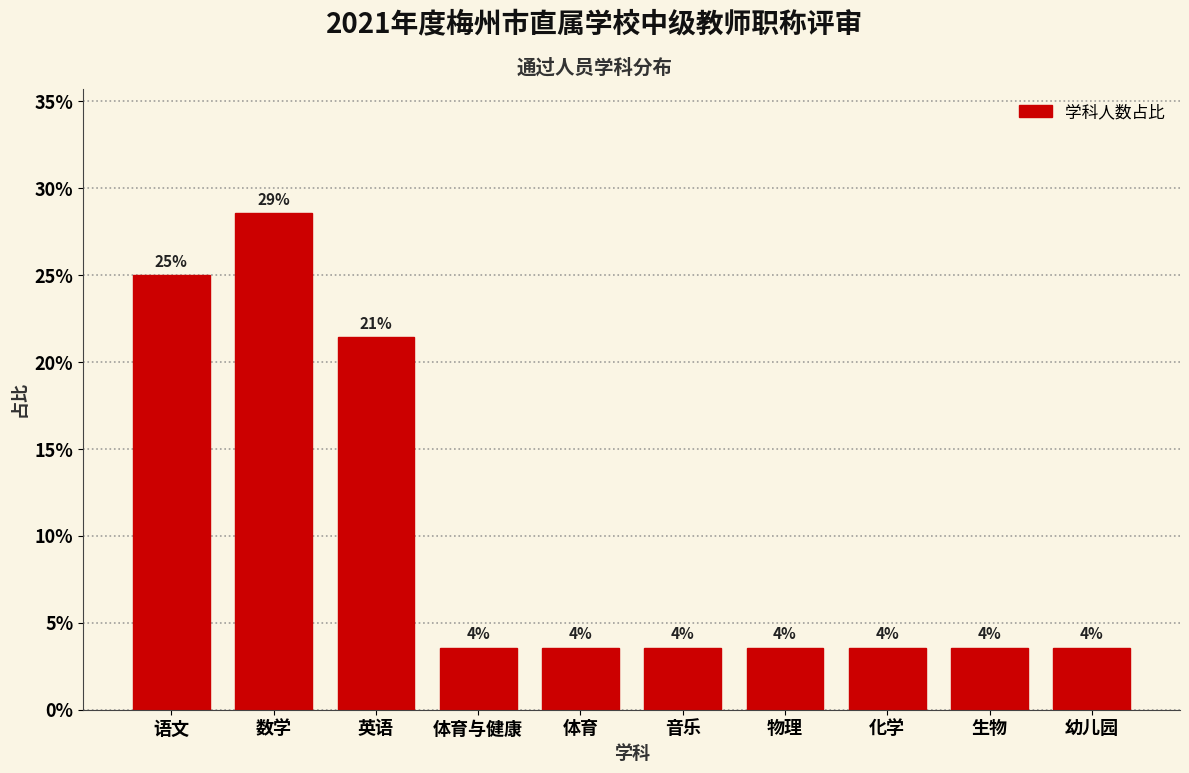

How many bars are there in total?

10